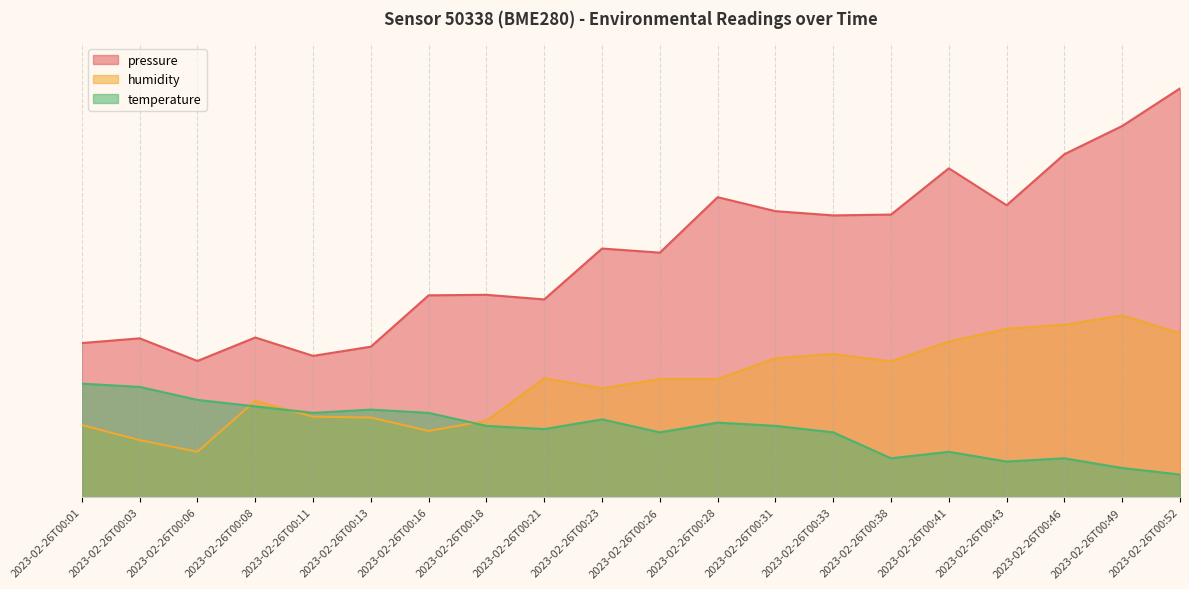

How many interior local valleys does the pressure series have?

6